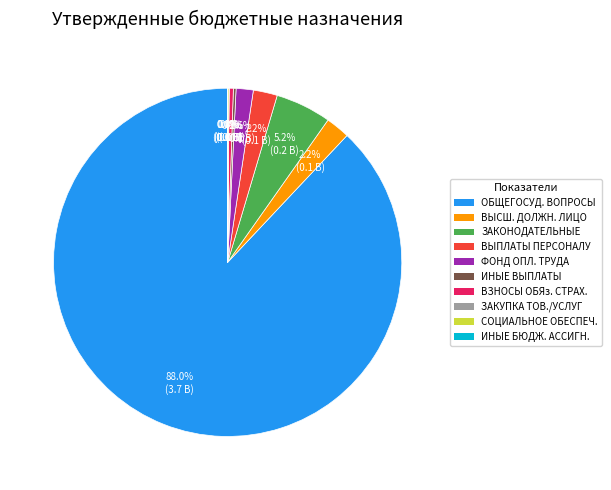

Do ВЫСШ. ДОЛЖН. ЛИЦО and ФОНД ОПЛ. ТРУДА together represent more than half of the pie?

No